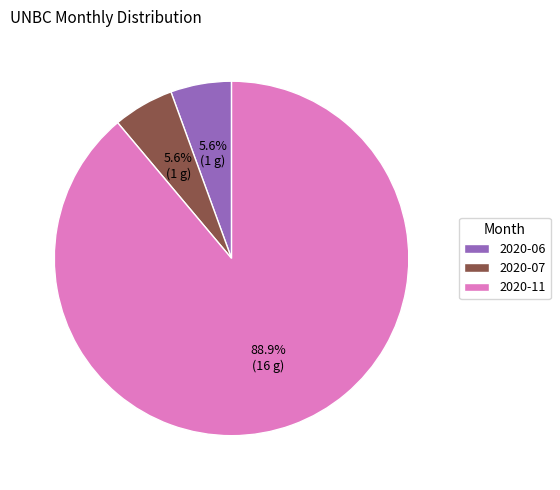

What percentage is NOT represented by 2020-06?

94.4%